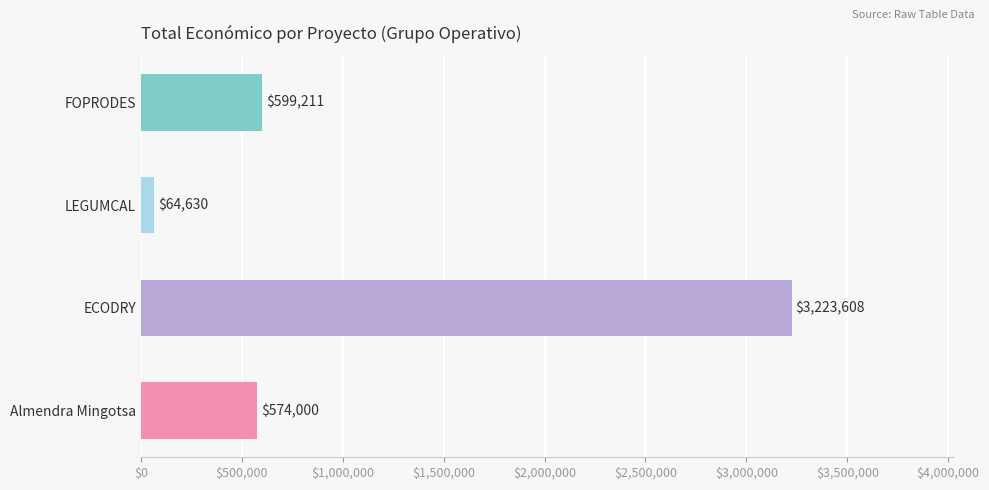

What is the difference between the maximum and minimum values?

3158978